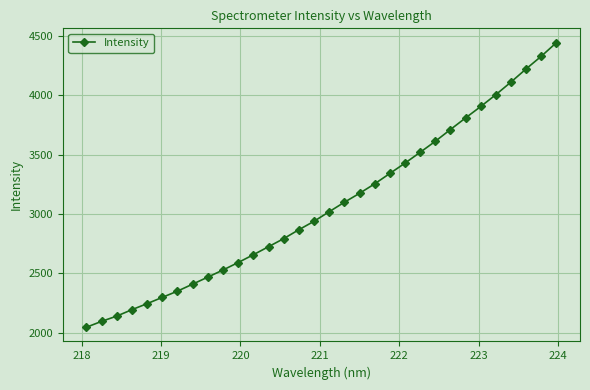

True or false: there are more than 1 points higher than both neighbors.

False